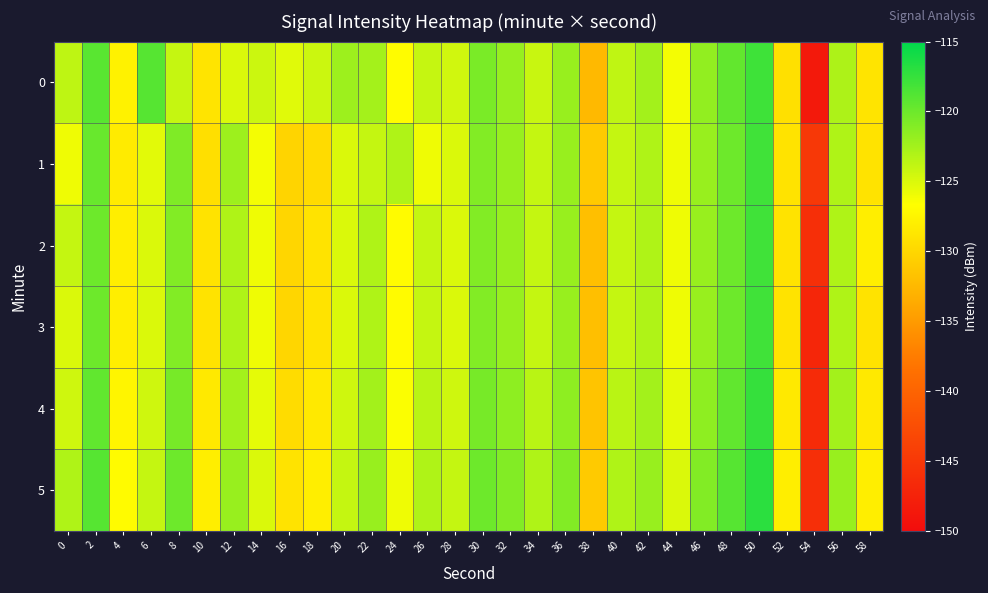

Rank the series by their maximum value, from highest to lowest.

5, 4, 0, 1, 2, 3